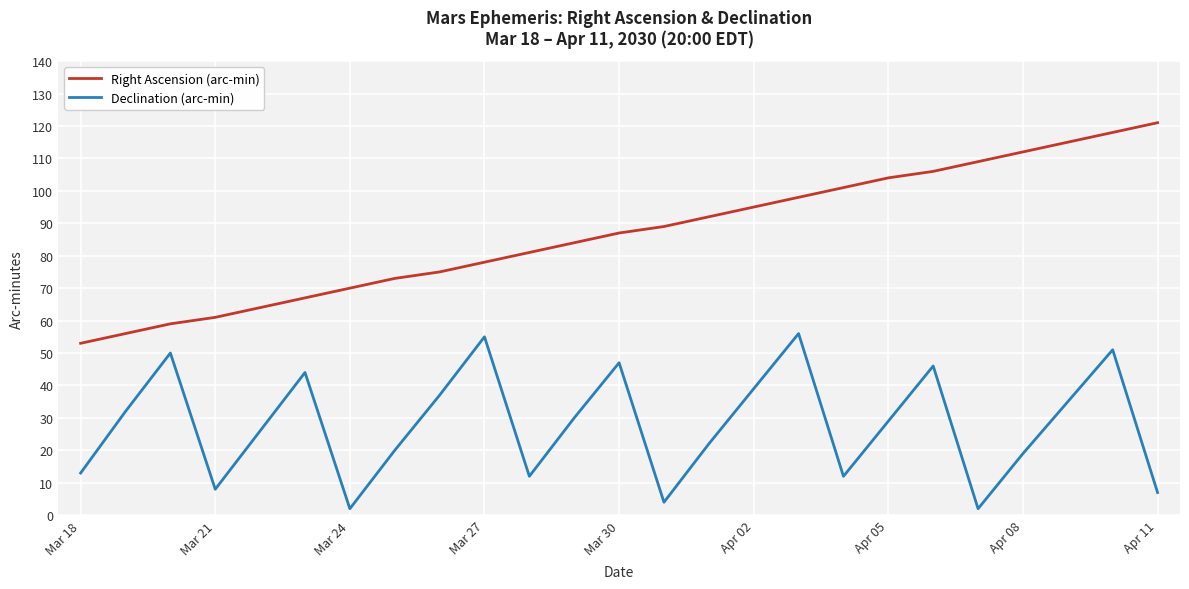

True or false: Right Ascension (arc-min) and Declination (arc-min) cross at least once.

False